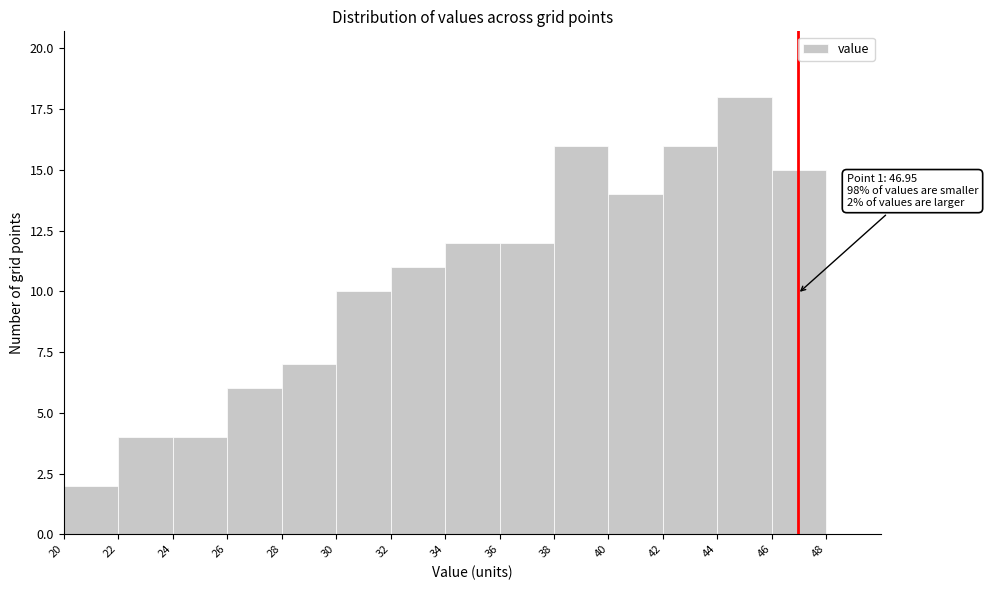

Over which range of the x-axis is the bar tallest?

44 to 46